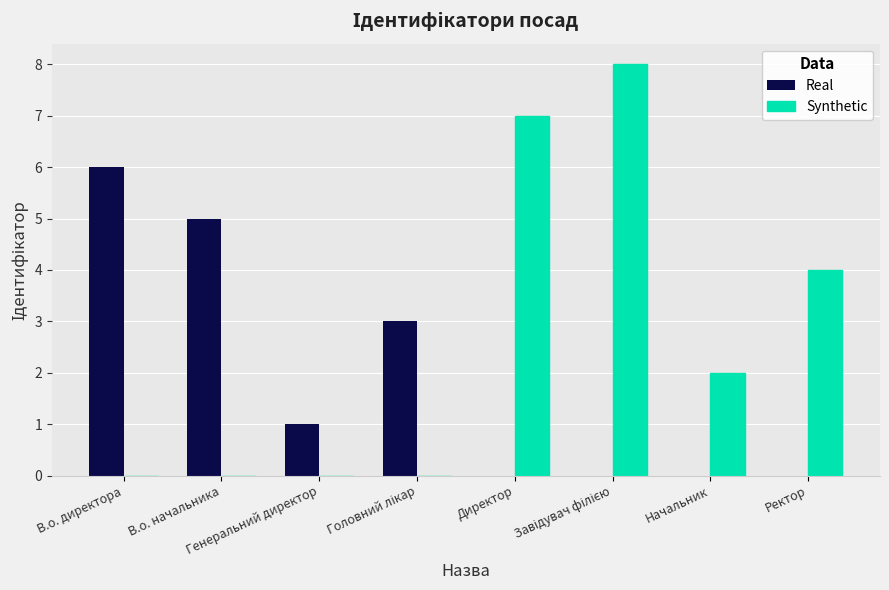

Which series has the largest total across all categories?

Synthetic